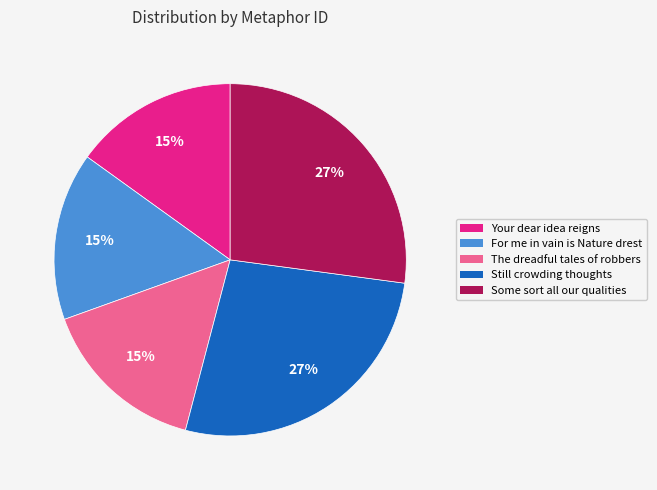

What percentage is the The dreadful tales of robbers slice, to the nearest percent?

15%